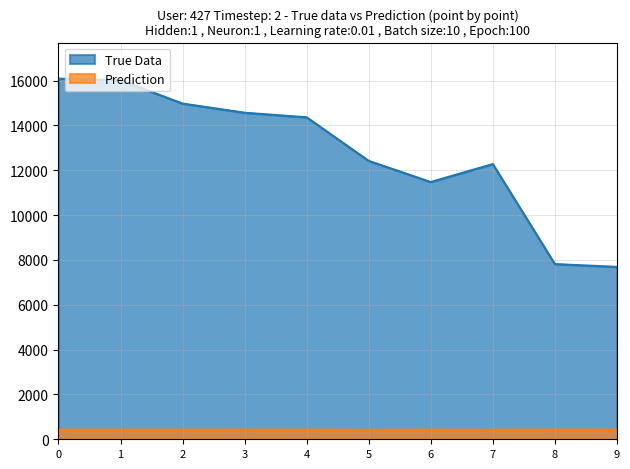

True or false: True Data and Prediction intersect in this chart.

False